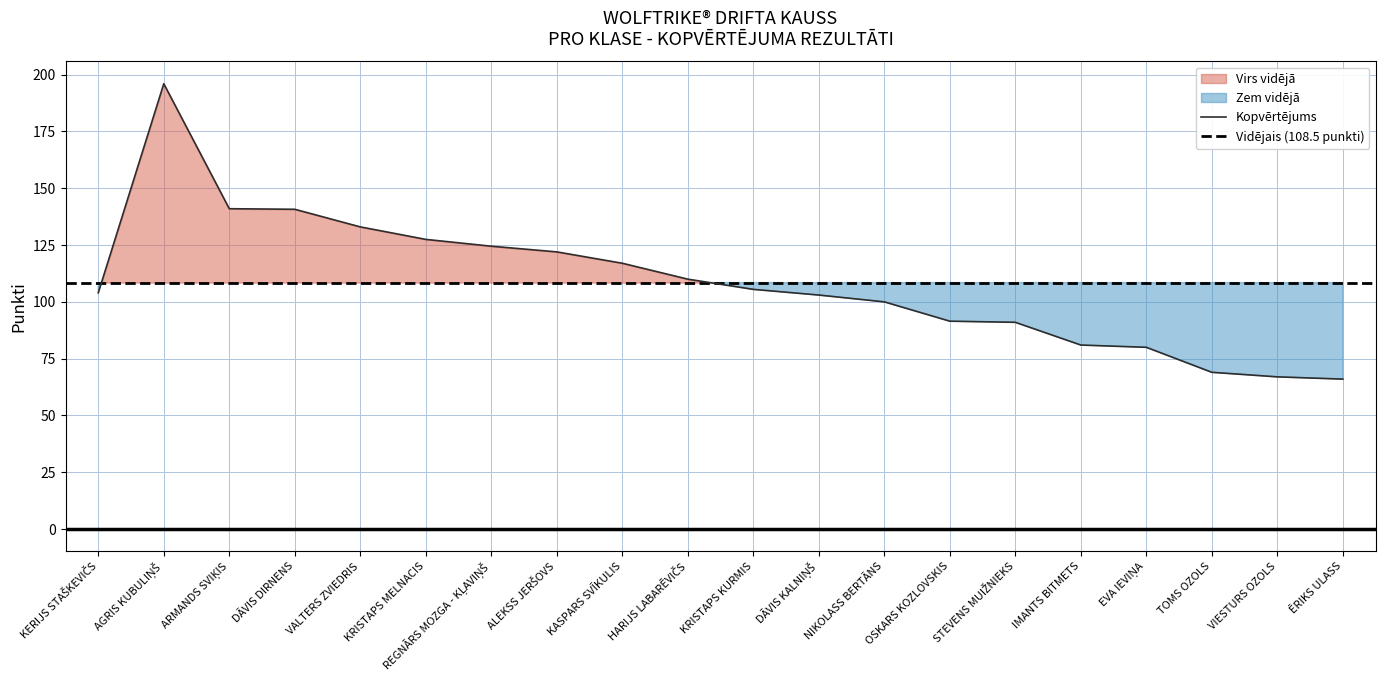

The value of Kopvērtējums at OSKARS KOZLOVSKIS is 138.0. True or false?

False